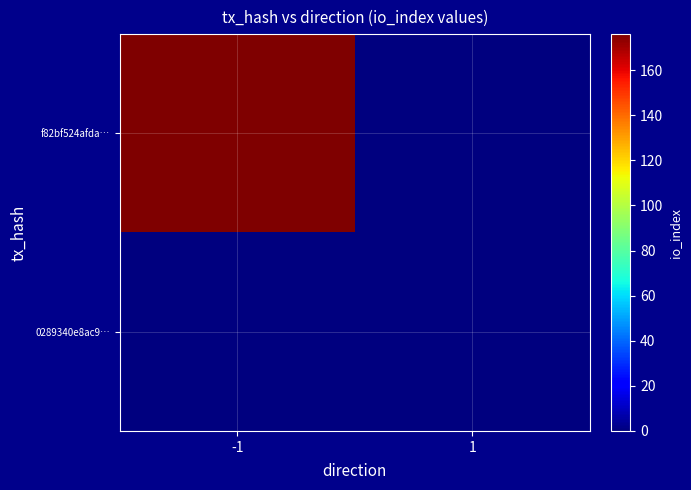

What is the total value across all series at -1?

176